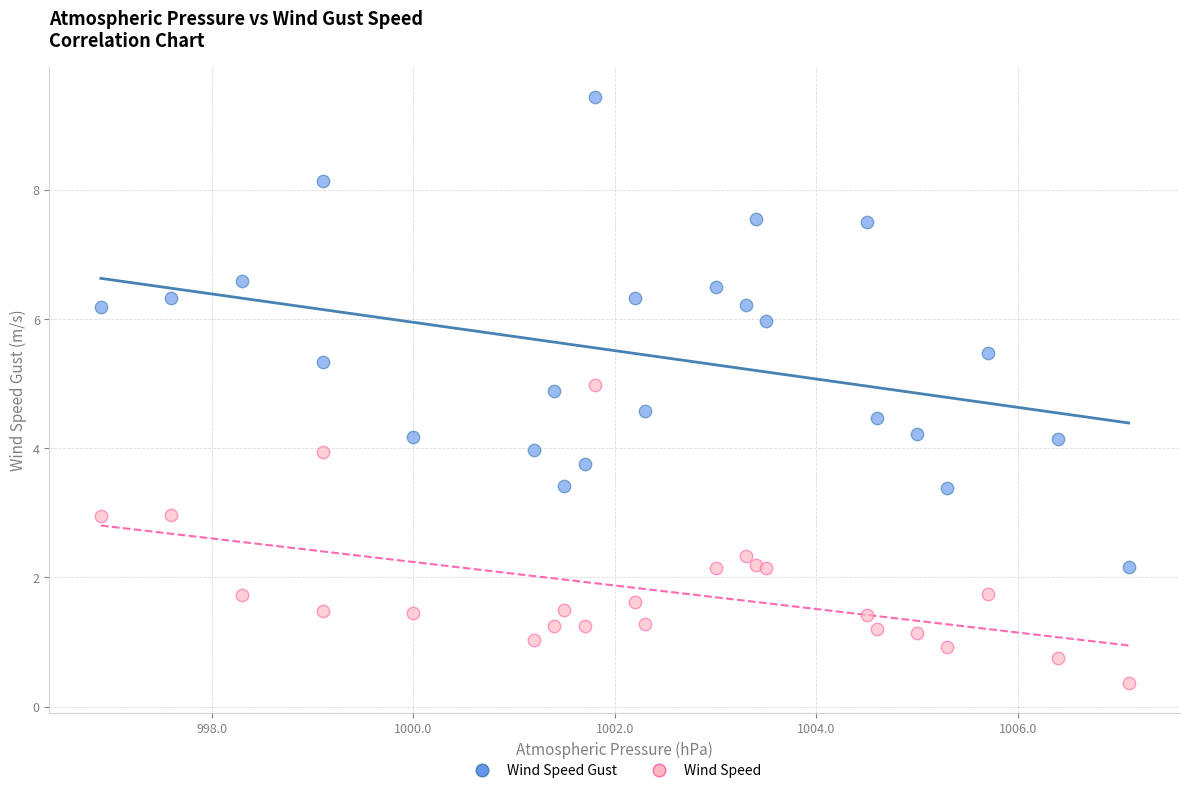

What are all the series names shown in the legend?

Wind Speed Gust, Wind Speed